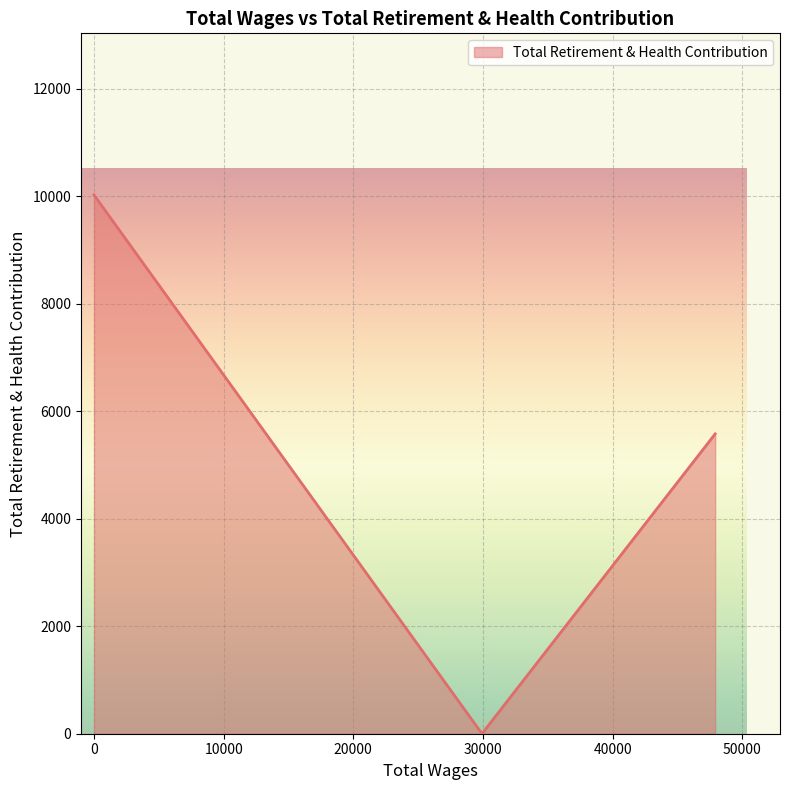

What is the difference between the maximum and minimum values?

10013.5